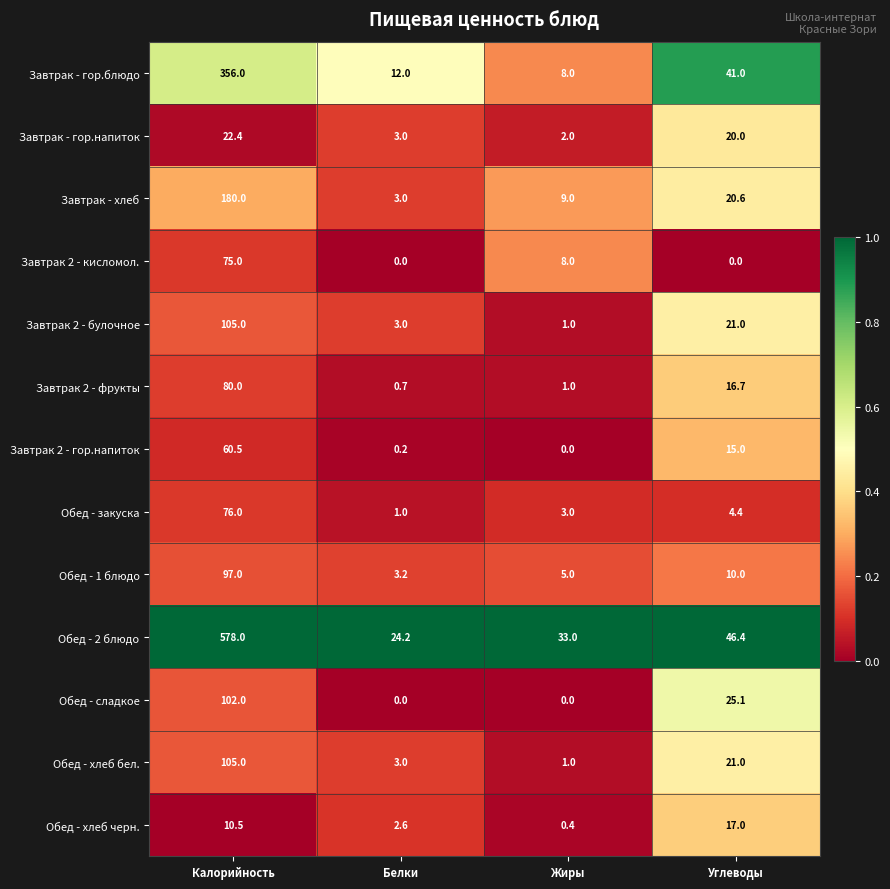

List the labels in order of Обед - 2 блюдо value, smallest first.

Белки, Жиры, Углеводы, Калорийность